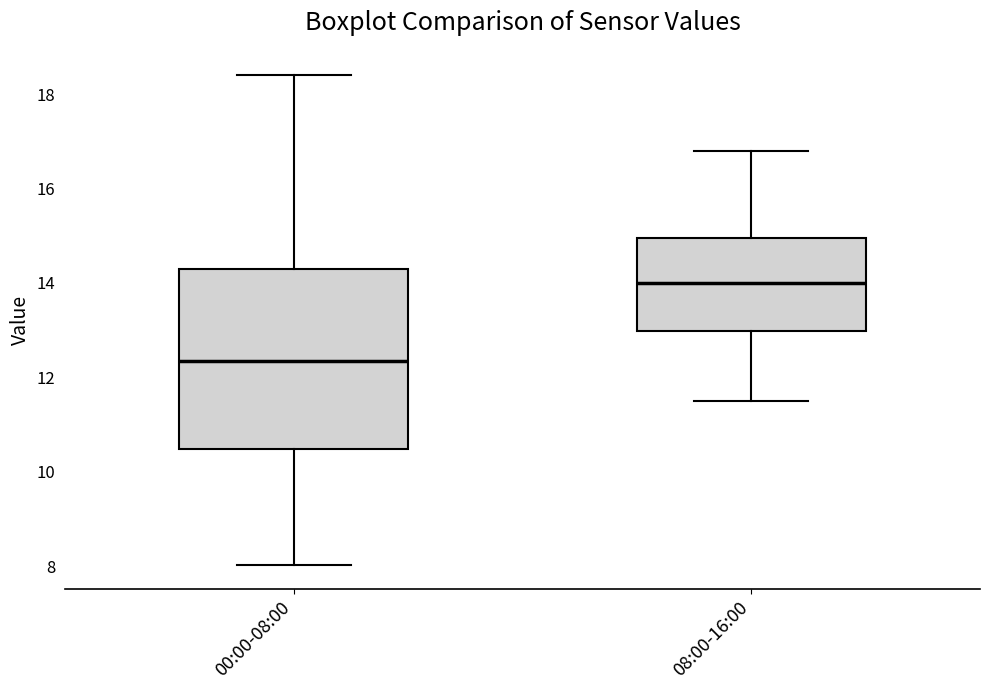

Reading left to right, read every box against the y-axis: the position of its median line, the range the box covers, and the ends of its whiskers. The values are not printed on the chart, so give them approximately, as read against the axis.

00:00-08:00: median 12.4, box 10.4 to 14.2, whiskers 8.0 to 18.4
08:00-16:00: median 14.0, box 13.0 to 15.0, whiskers 11.6 to 16.8